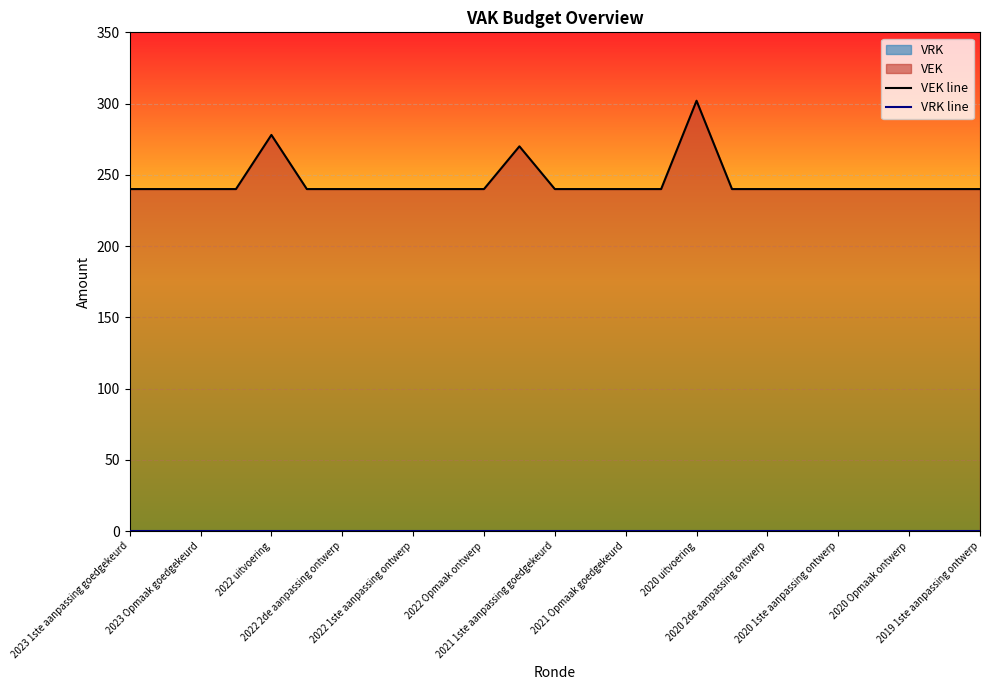

What is the difference between the highest and lowest values at 2022 Opmaak ontwerp?

240